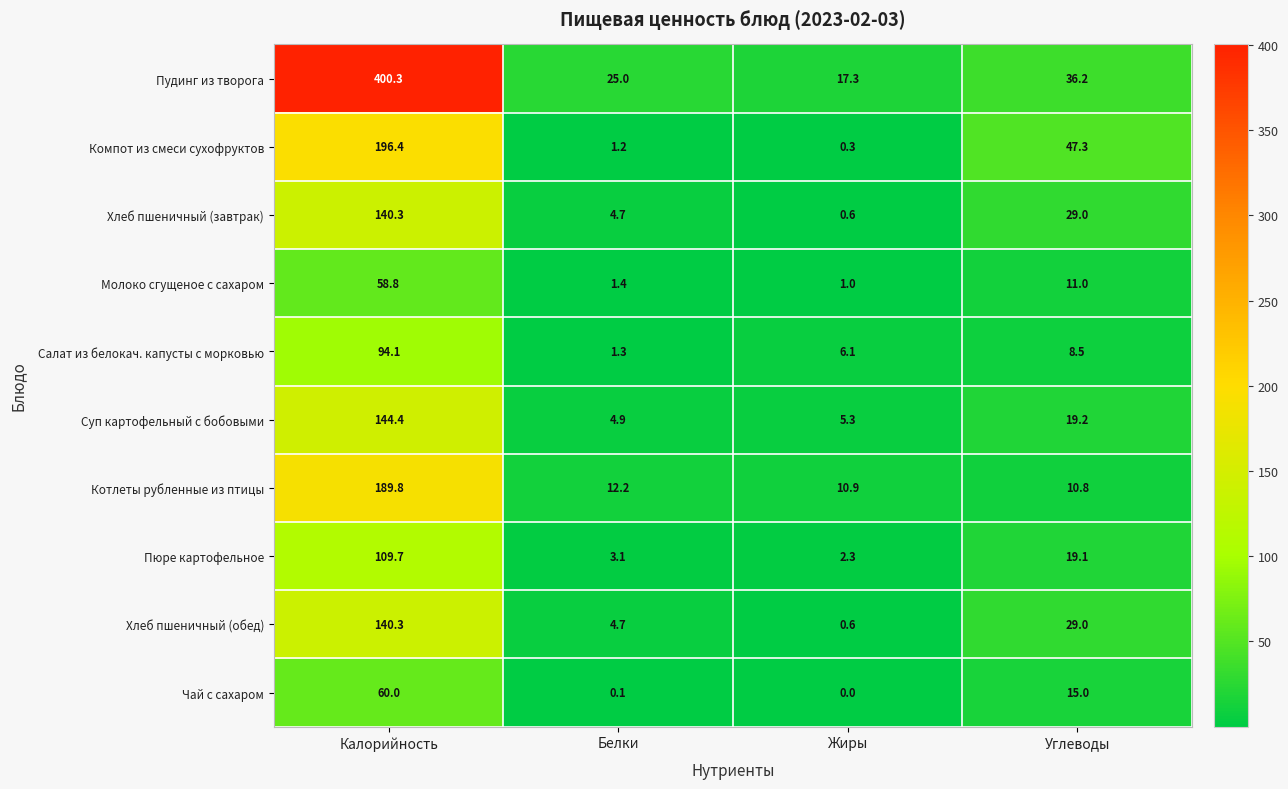

What is the difference between the Хлеб пшеничный (обед) values at Углеводы and Белки?

24.3